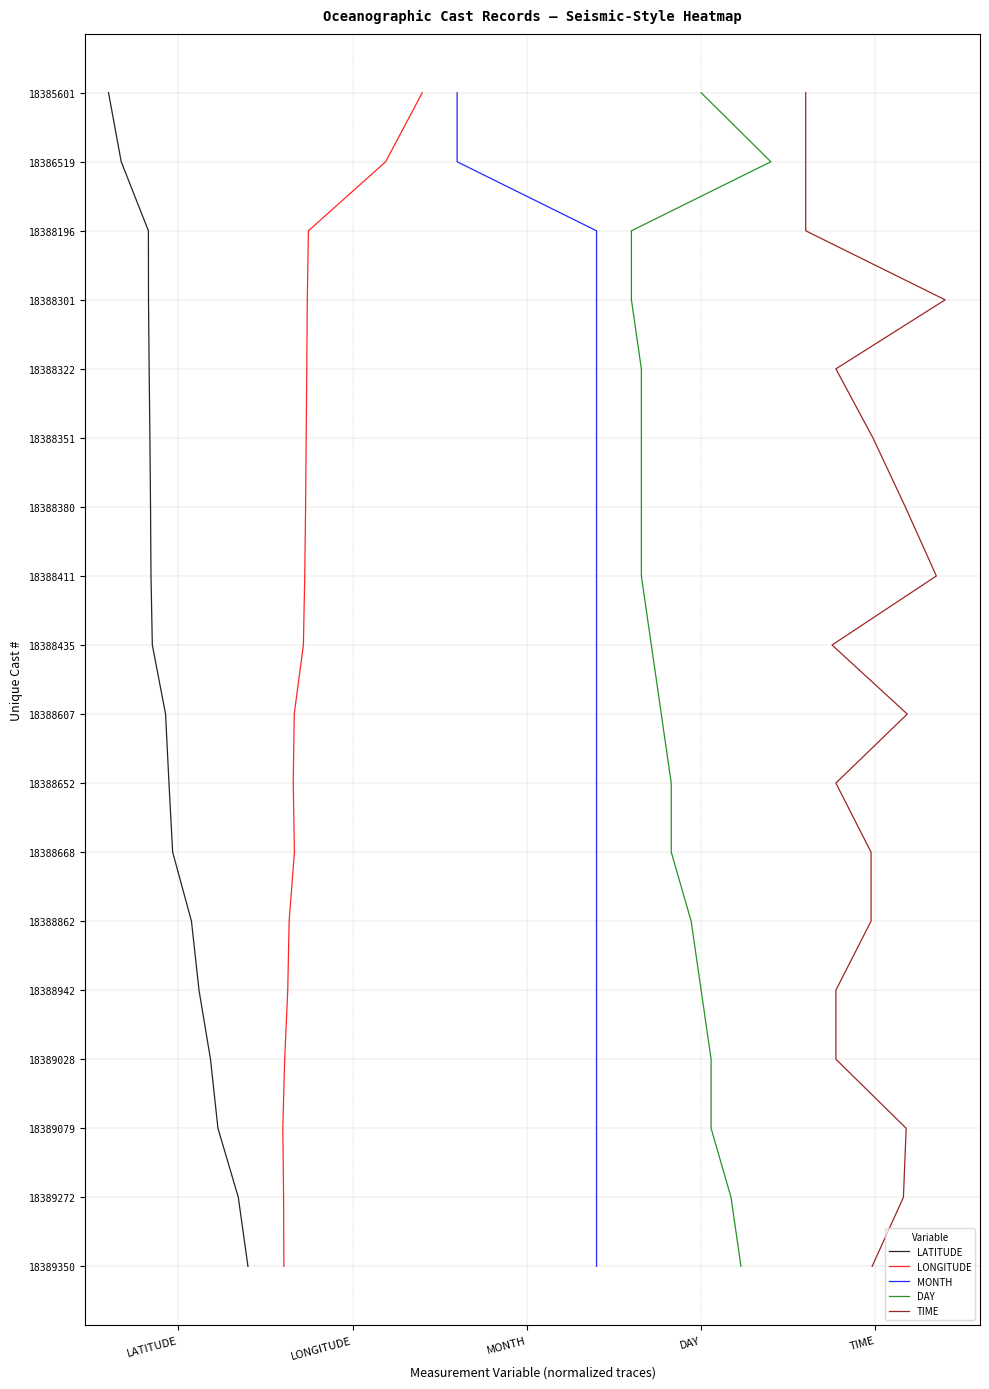

What is the difference between the second highest and minimum values in the LATITUDE series?

16